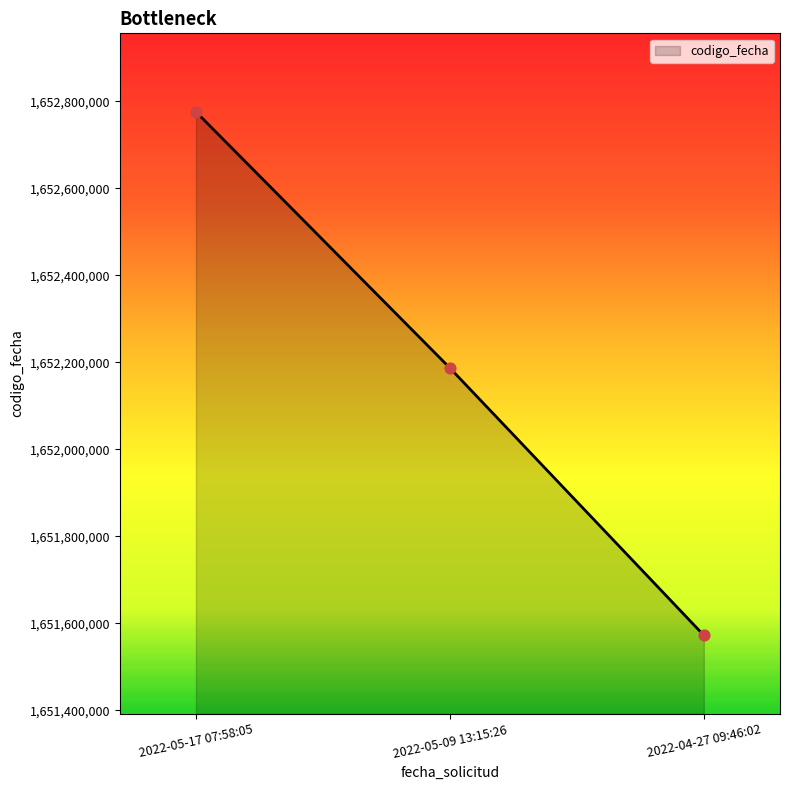

Which has a higher value, 2022-04-27 09:46:02 or 2022-05-17 07:58:05?

2022-05-17 07:58:05